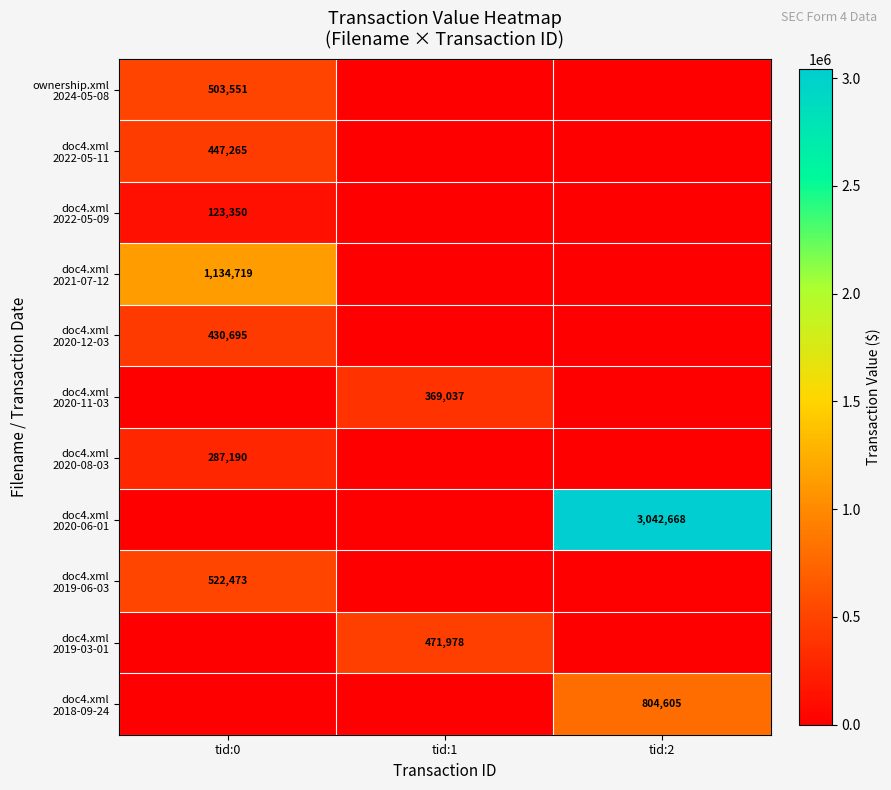

What is the difference between the maximum and minimum values in the doc4.xml 2020-08-03 series?

287190